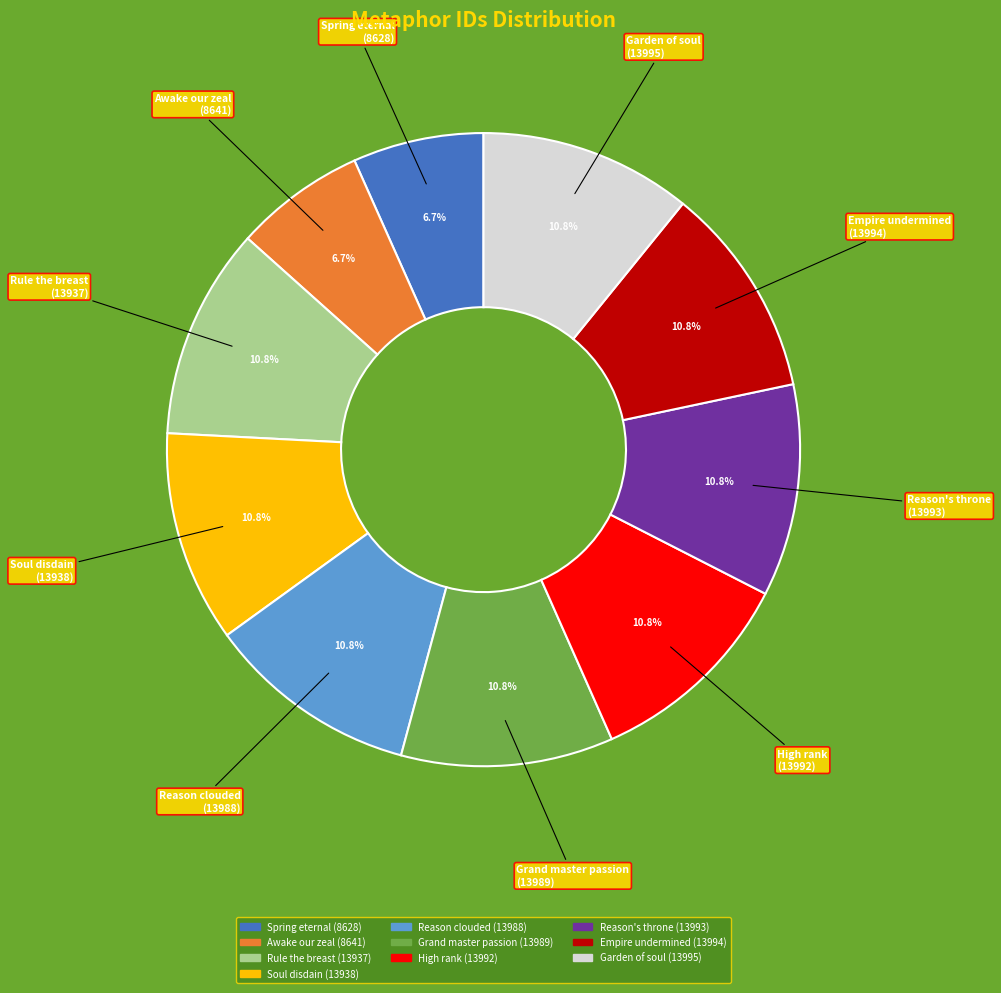

How many segments does this pie chart have?

10